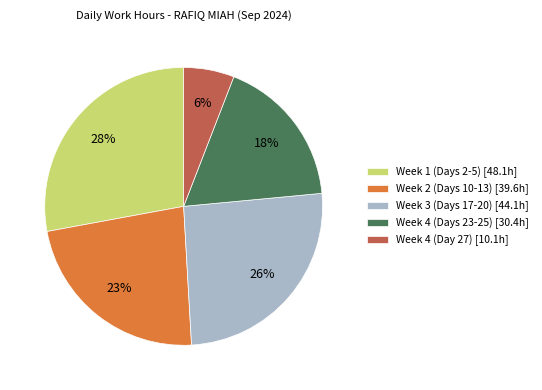

Which slice is the largest?

Week 1 (Days 2-5) [48.1h]